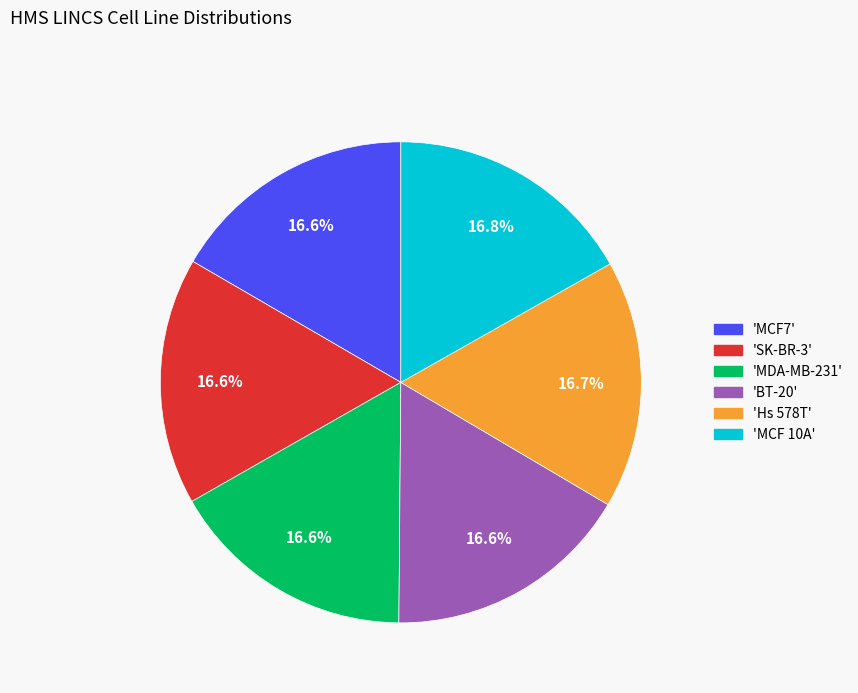

How many segments does this pie chart have?

6